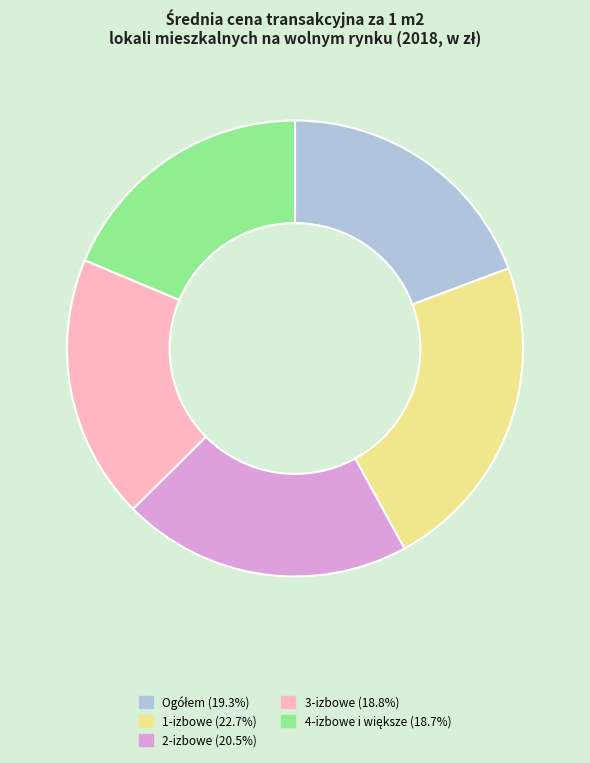

What is the ratio of the value at 1-izbowe to the value at 2-izbowe?

1.1